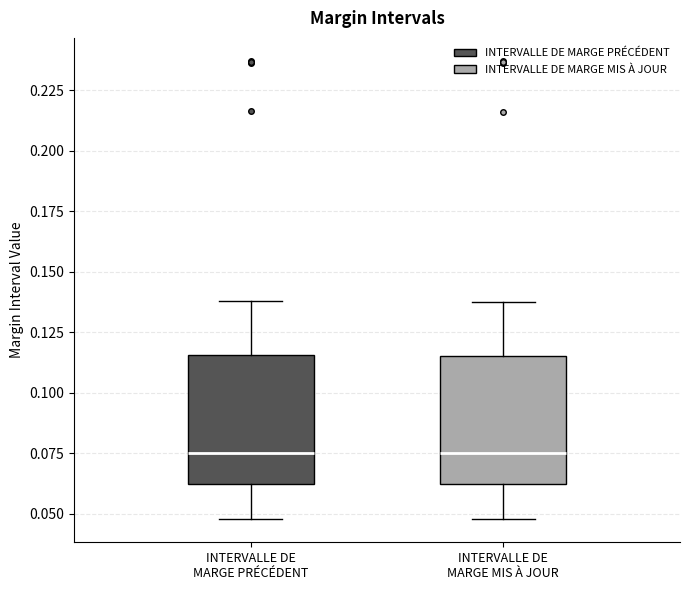

Reading left to right, read every box against the y-axis: the position of its median line, the range the box covers, and the ends of its whiskers. The values are not printed on the chart, so give them approximately, as read against the axis.

INTERVALLE DE MARGE PRÉCÉDENT: median 0.075, box 0.060 to 0.115, whiskers 0.050 to 0.140
INTERVALLE DE MARGE MIS À JOUR: median 0.075, box 0.060 to 0.115, whiskers 0.050 to 0.135